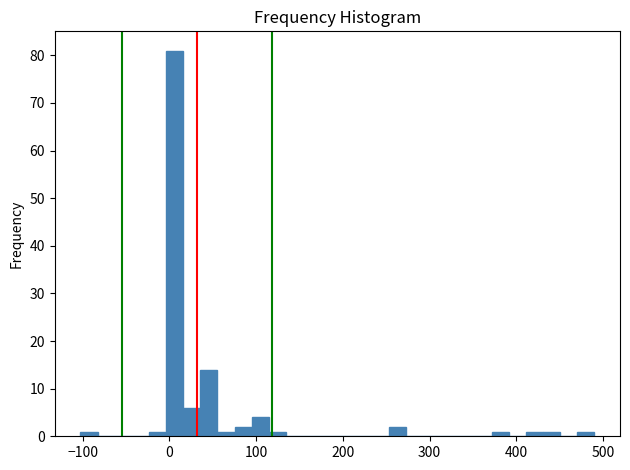

Around what value on the x-axis is the tallest bar? Give the approximate position of its centre, as read against the axis.

10